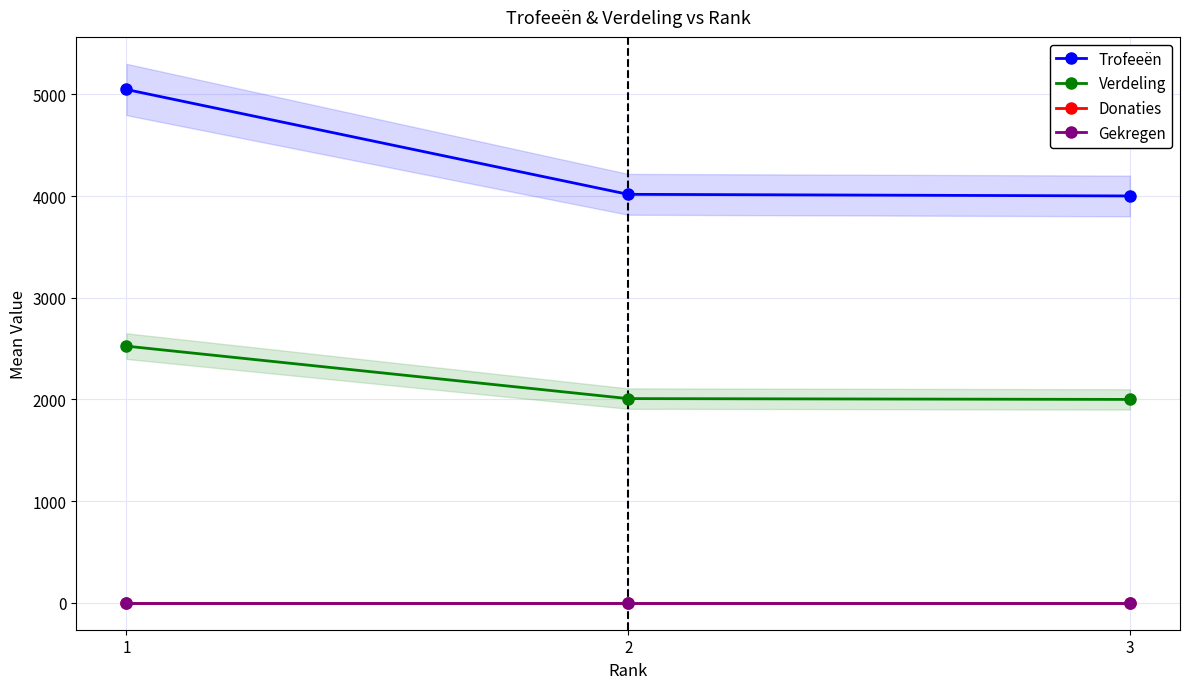

Does the chart display data point markers on the line(s)?

Yes